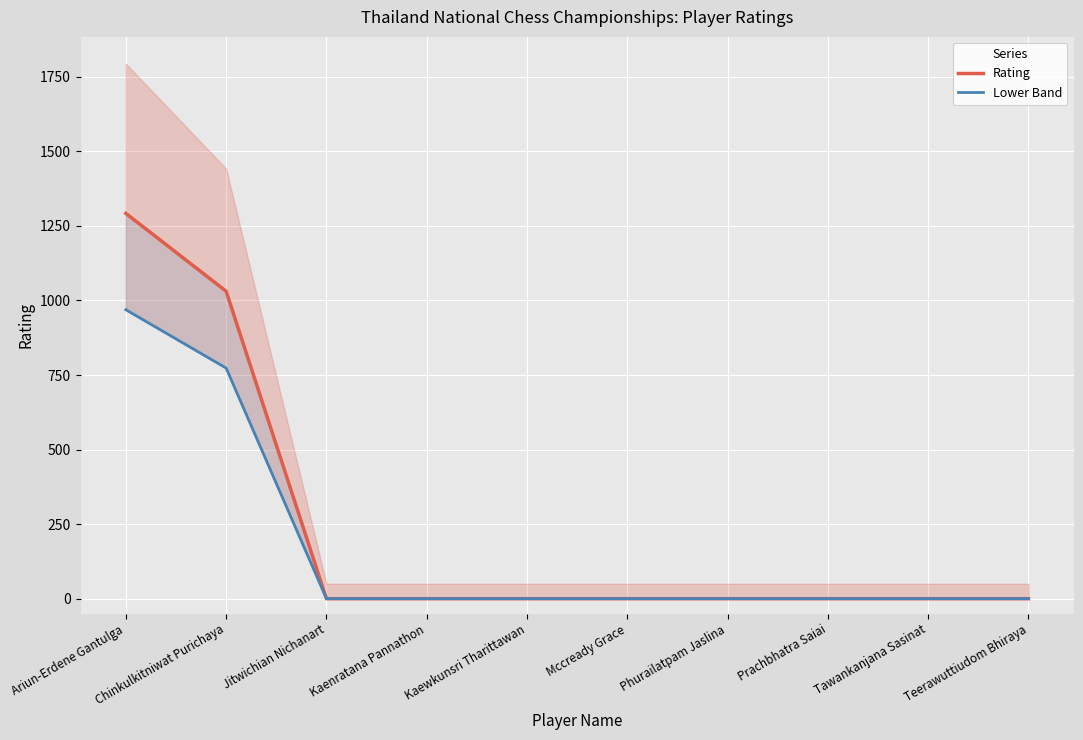

Reading left to right, transcribe all the data shown in this chart.

Rating: 1292.0	1031.0	0.0	0.0	0.0	0.0	0.0	0.0	0.0	0.0
Lower Band: 969.0	773.2	0.0	0.0	0.0	0.0	0.0	0.0	0.0	0.0